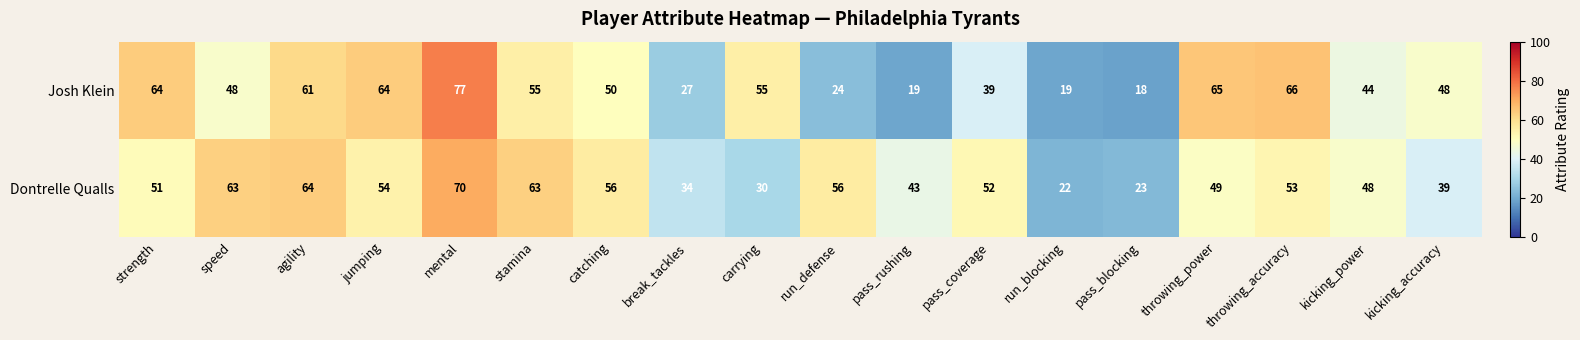

What is the smallest value displayed?

18